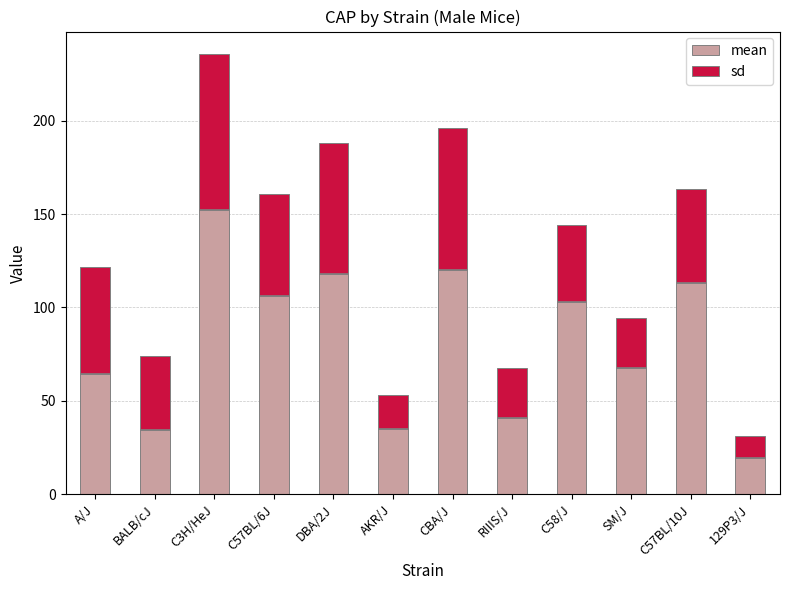

How many values in the mean series exceed 103?

5